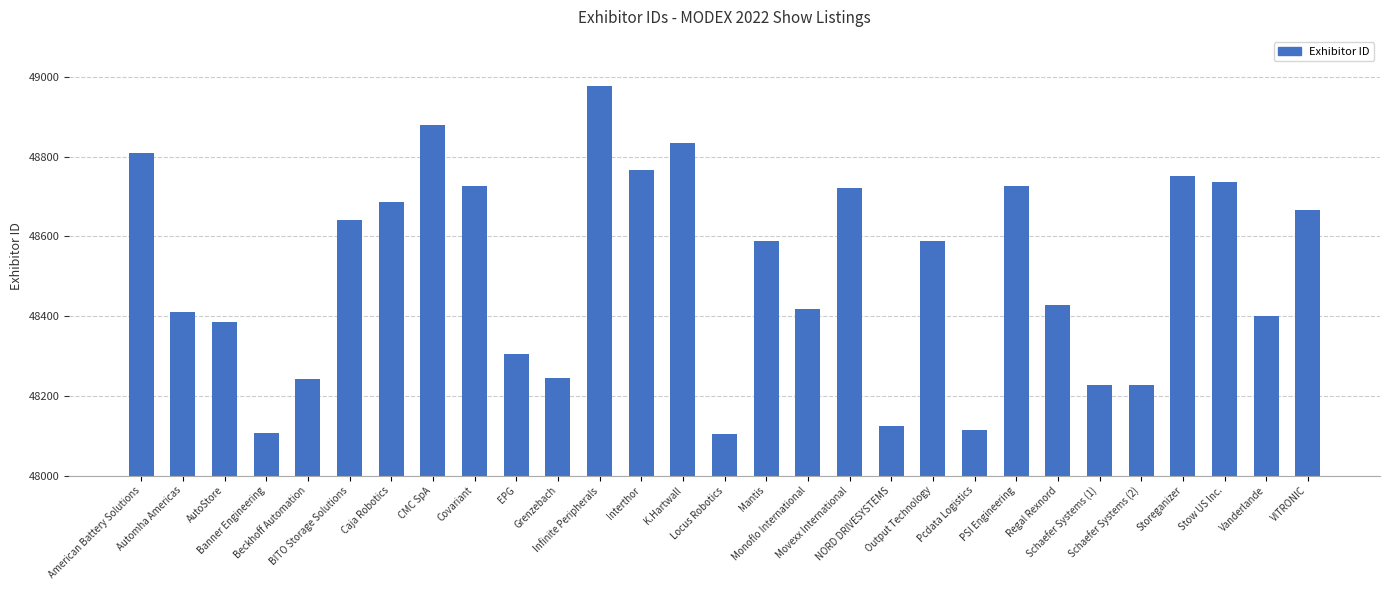

Read the value at Stow US Inc., to the nearest 10.

48740